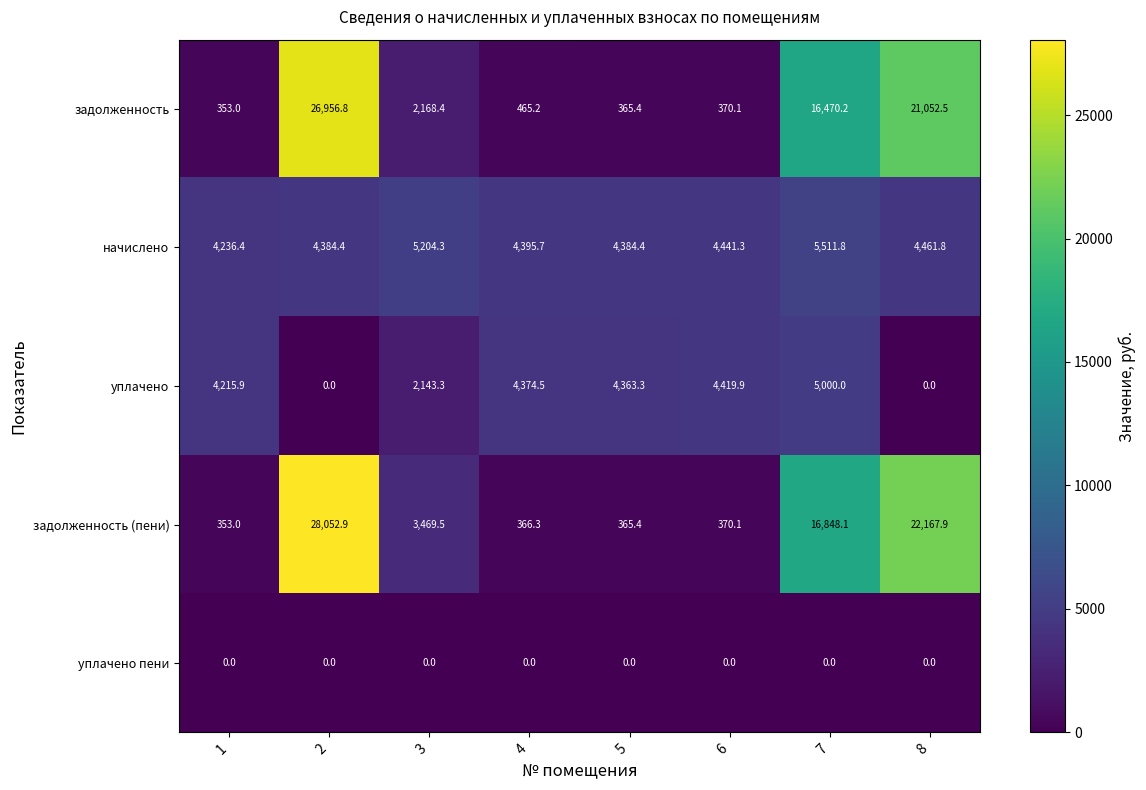

Count the number of data series in this chart.

5